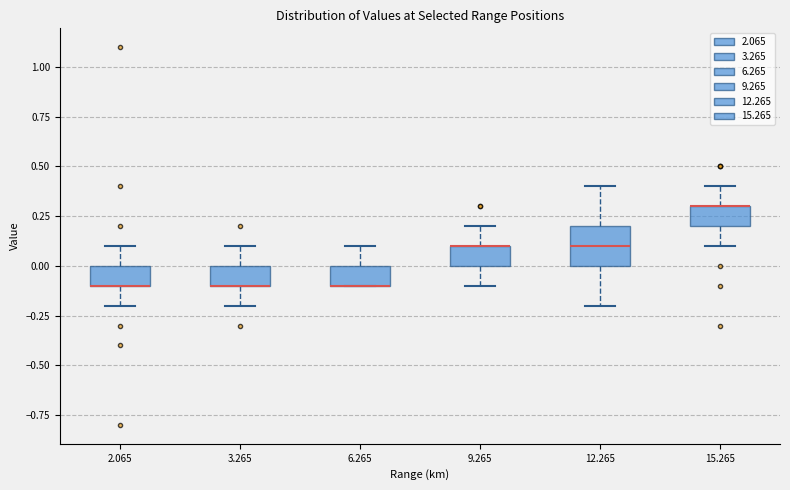

Which box is the tallest, from its lower edge to its upper edge?

12.265